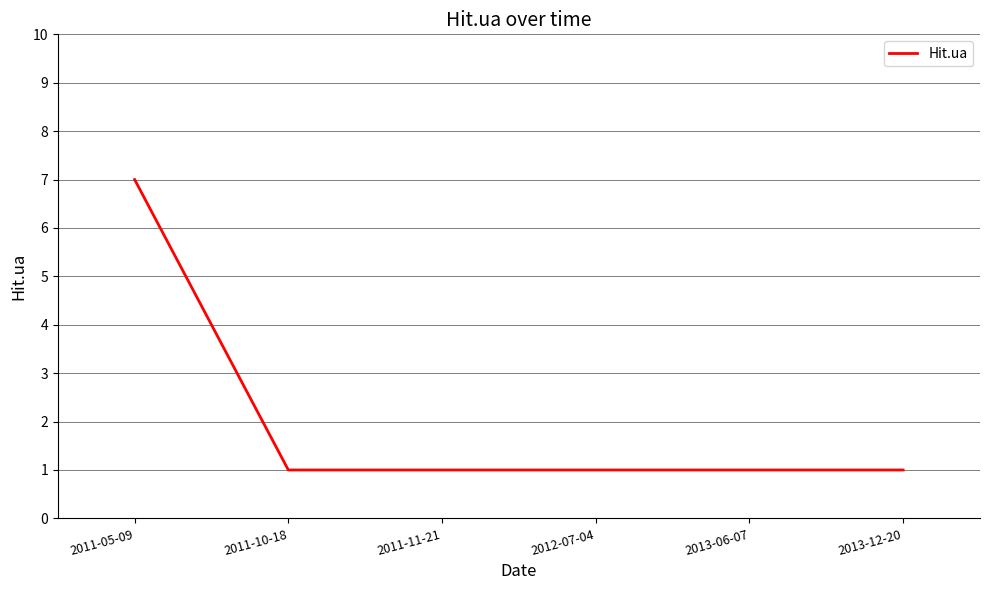

True or false: there are more than 2 points higher than both neighbors.

False